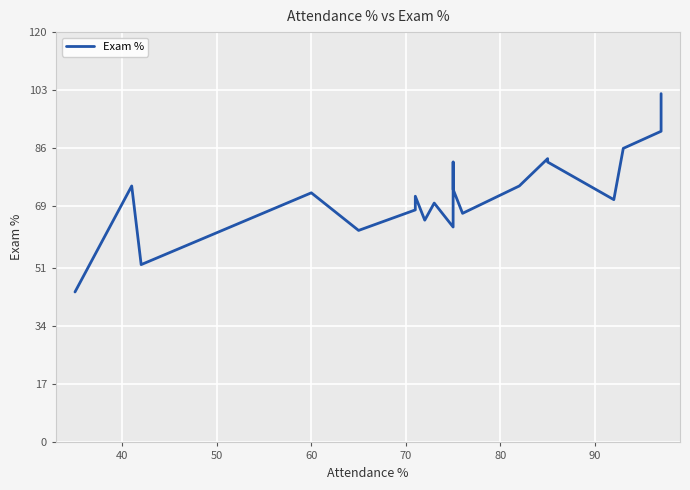

What is the minimum value shown in the chart?

44